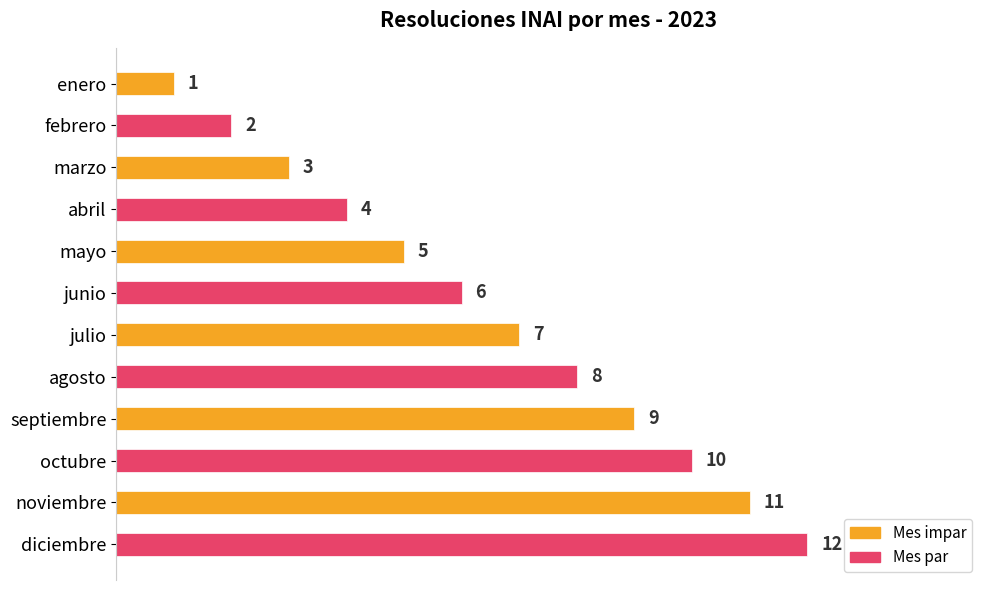

What position from the top is febrero?

2